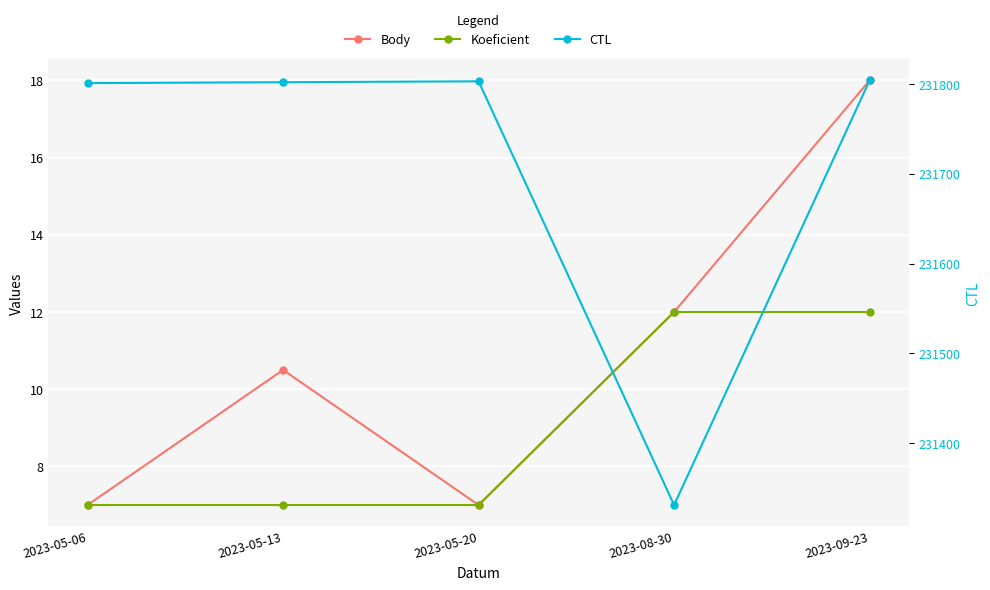

True or false: Koeficient and CTL intersect in this chart.

False